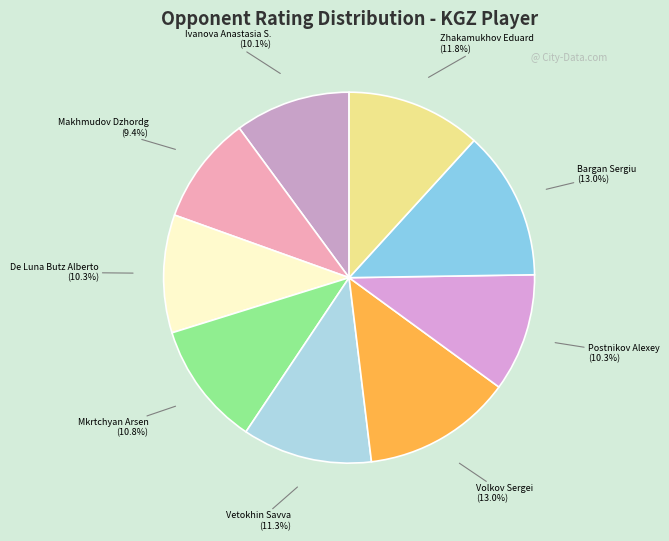

Is there a majority slice in this chart?

No